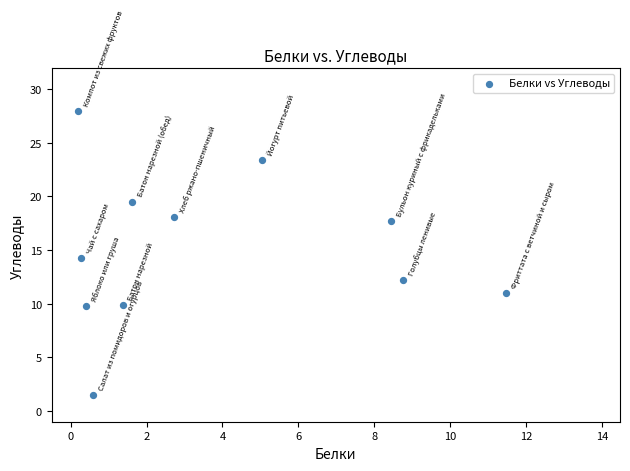

What is the range of Y values (max minus min)?

26.4